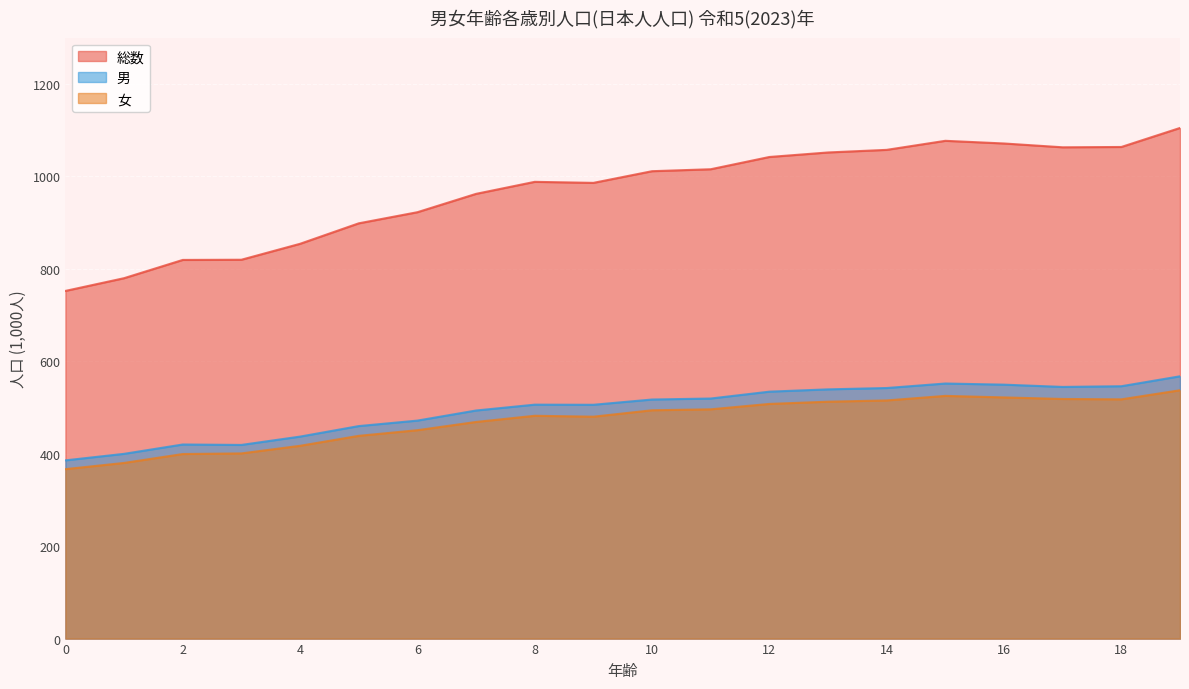

Is it true that 男 equals 399.7 at 1?

True